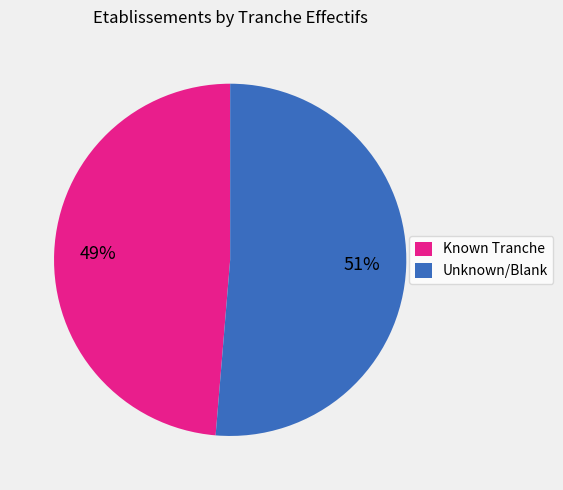

Is there any slice that represents more than half of the pie?

Yes